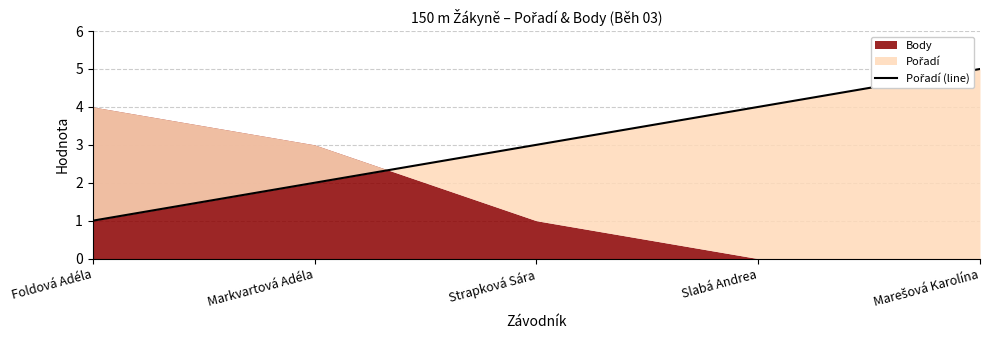

How many lines are shown in the chart?

1